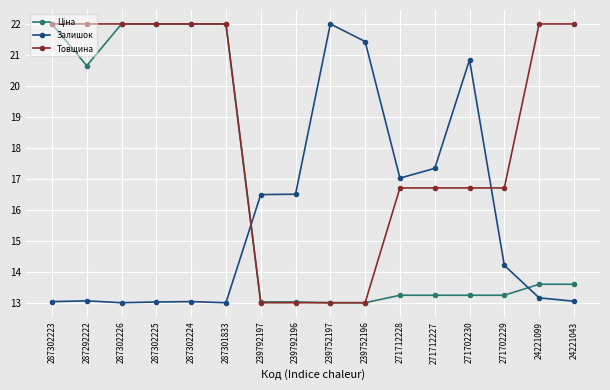

What is the label of the 9th point from the right?

239792196